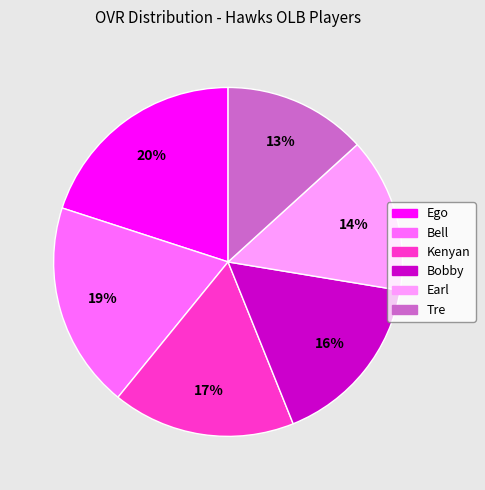

Combined, do Earl and Ego account for over 50%?

No